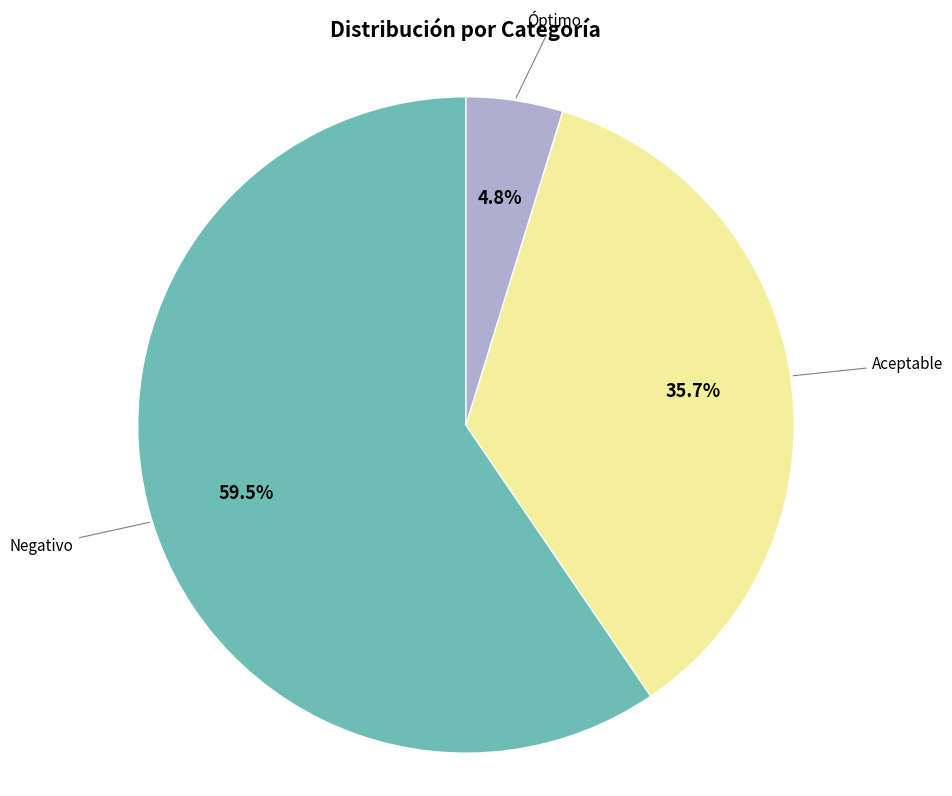

Is there a majority slice in this chart?

Yes